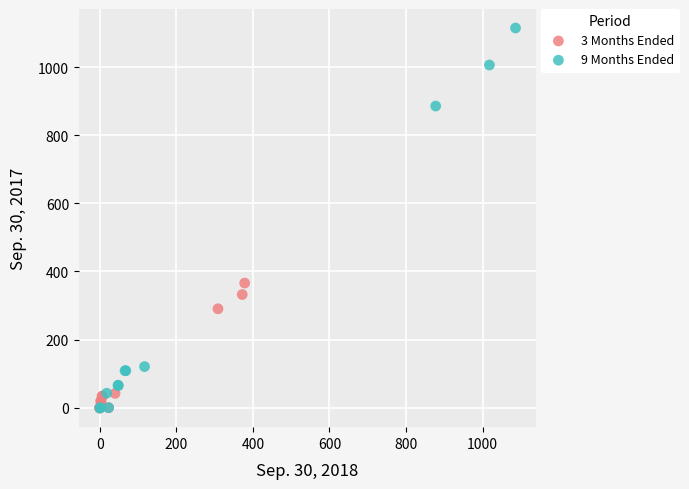

Which series reaches the maximum Y coordinate?

9 Months Ended